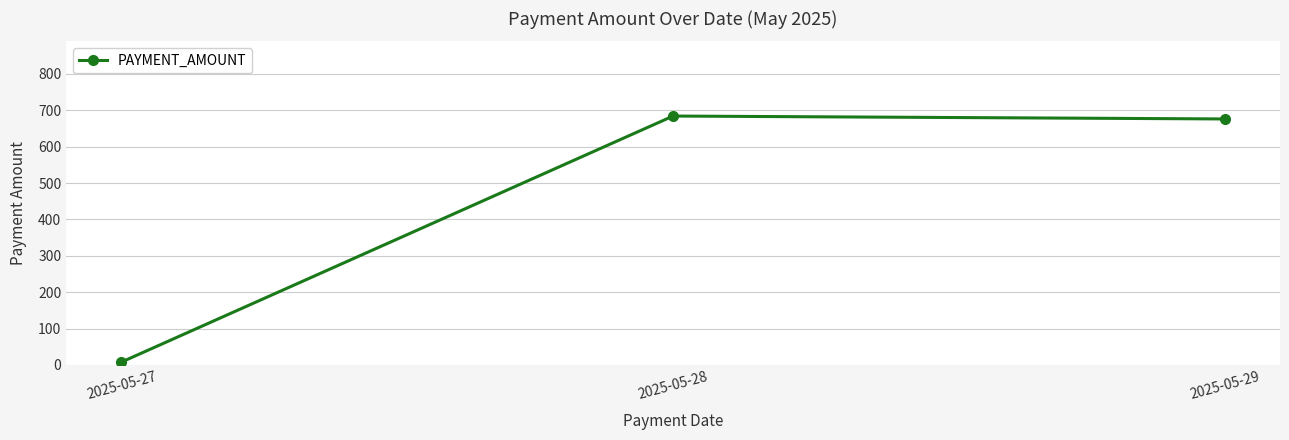

Reading right to left, list all the values displayed in this chart.

2025-05-29=676	2025-05-28=684	2025-05-27=8